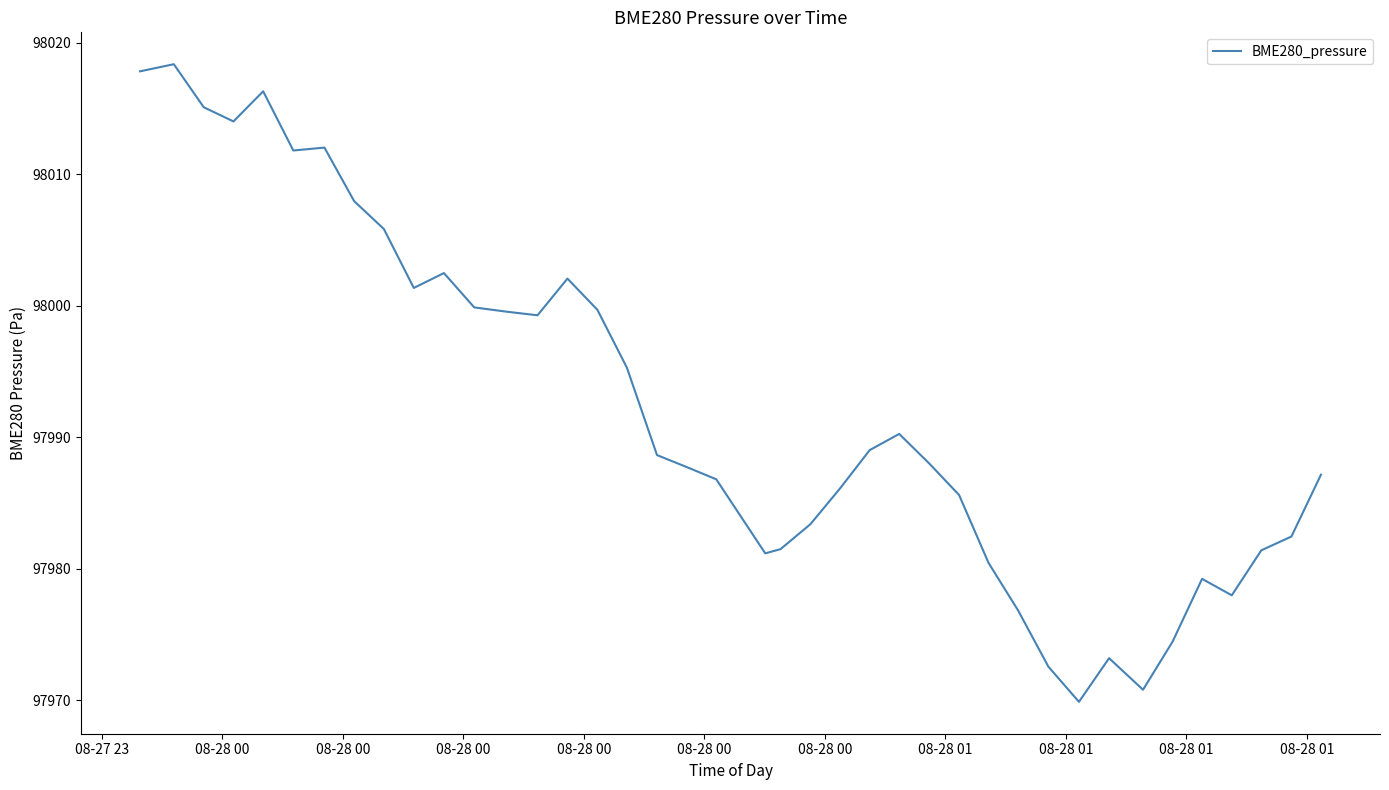

What is the maximum value shown in the chart?

98018.4